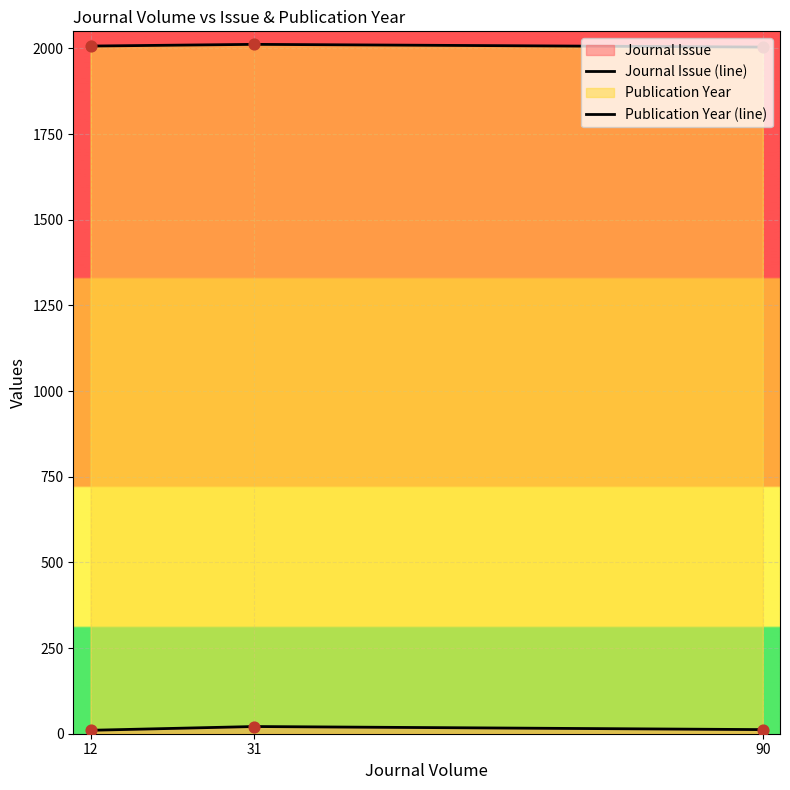

How many categories are shown in the chart?

3